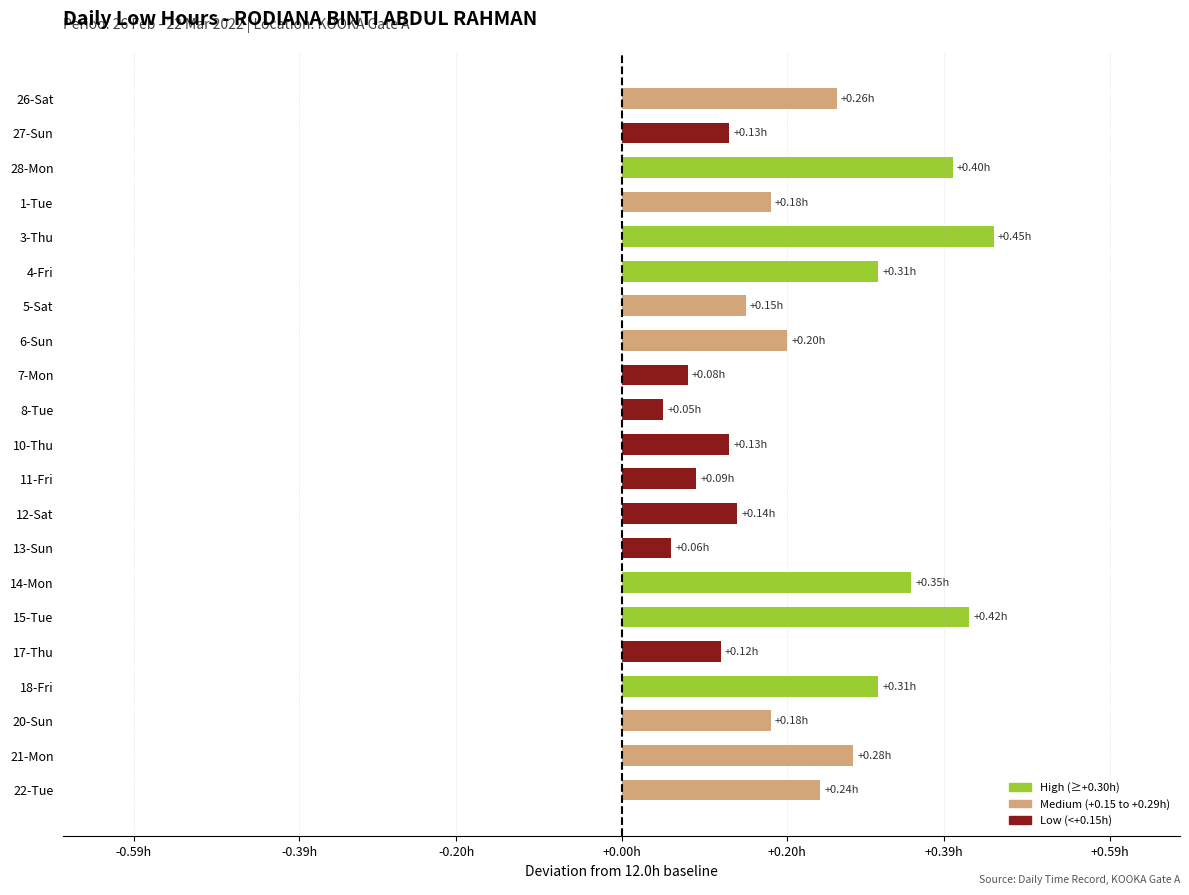

Are the bars horizontal?

Yes